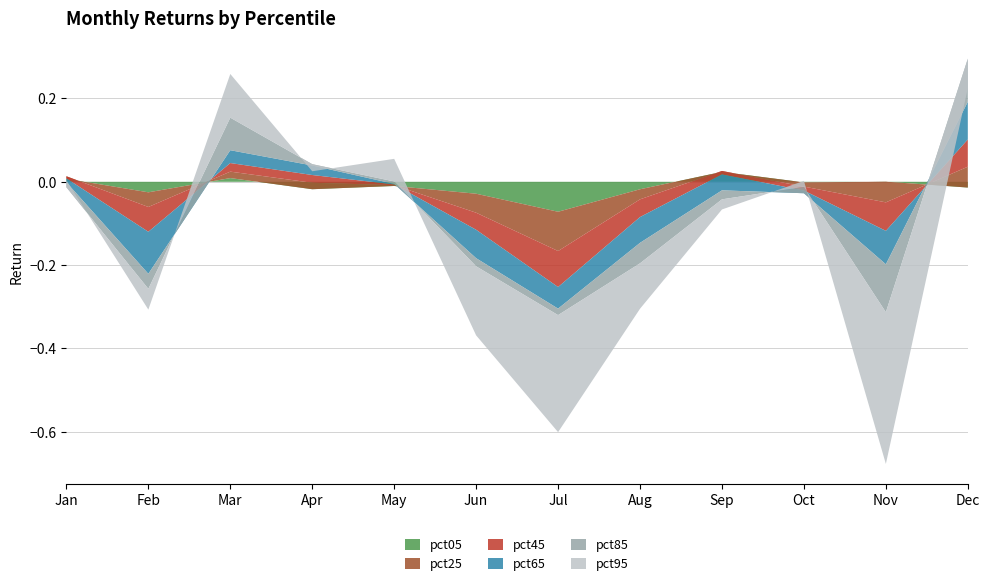

Reading left to right, transcribe all the data shown in this chart.

pct05: 0.0	-0.0	0.0	-0.0	-0.0	-0.0	-0.1	-0.0	0.0	-0.0	0.0	-0.0
pct25: 0.0	-0.0	0.0	0.0	0.0	-0.0	-0.1	-0.0	0.0	-0.0	-0.0	0.1
pct45: -0.0	-0.1	0.0	0.0	0.0	-0.0	-0.1	-0.0	-0.0	-0.0	-0.1	0.1
pct65: -0.0	-0.1	0.0	0.0	0.0	-0.1	-0.1	-0.1	-0.0	-0.0	-0.1	0.1
pct85: -0.0	-0.0	0.1	0.0	0.0	-0.0	-0.0	-0.0	-0.0	0.0	-0.1	0.1
pct95: 0.0	-0.0	0.1	-0.0	0.1	-0.2	-0.3	-0.1	-0.0	0.0	-0.4	-0.1